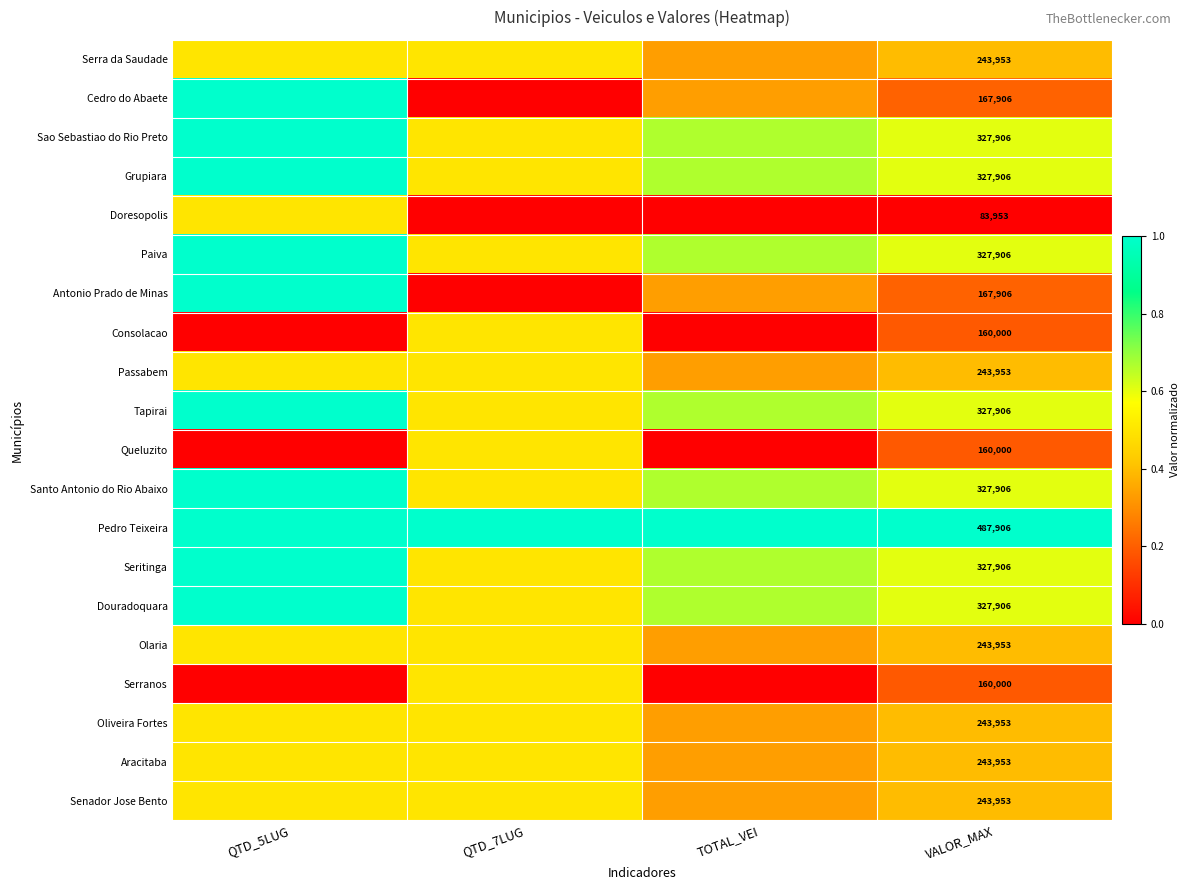

At how many categories does at least one series exceed 0?

4